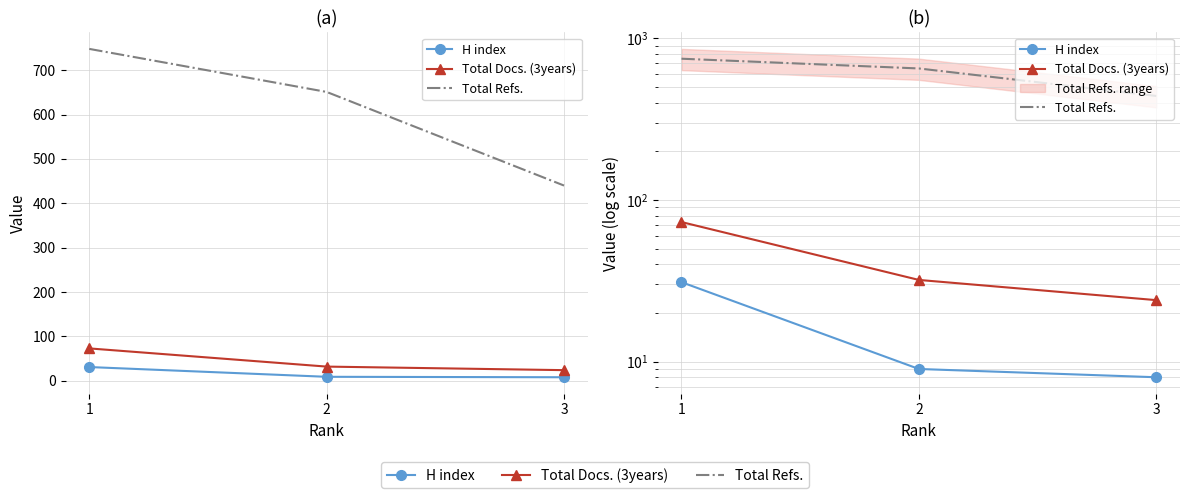

What is the total value across all series at 3?

472